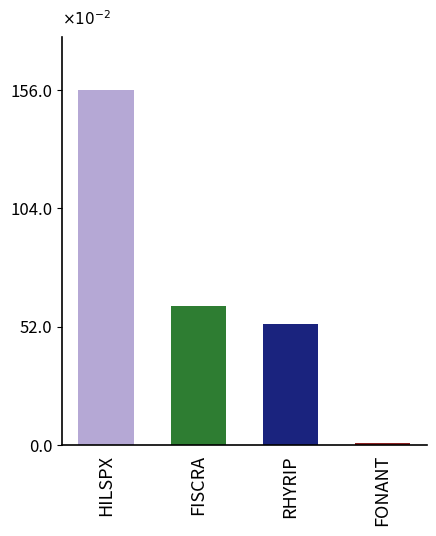

True or false: the data shows 1.6 at HILSPX.

True